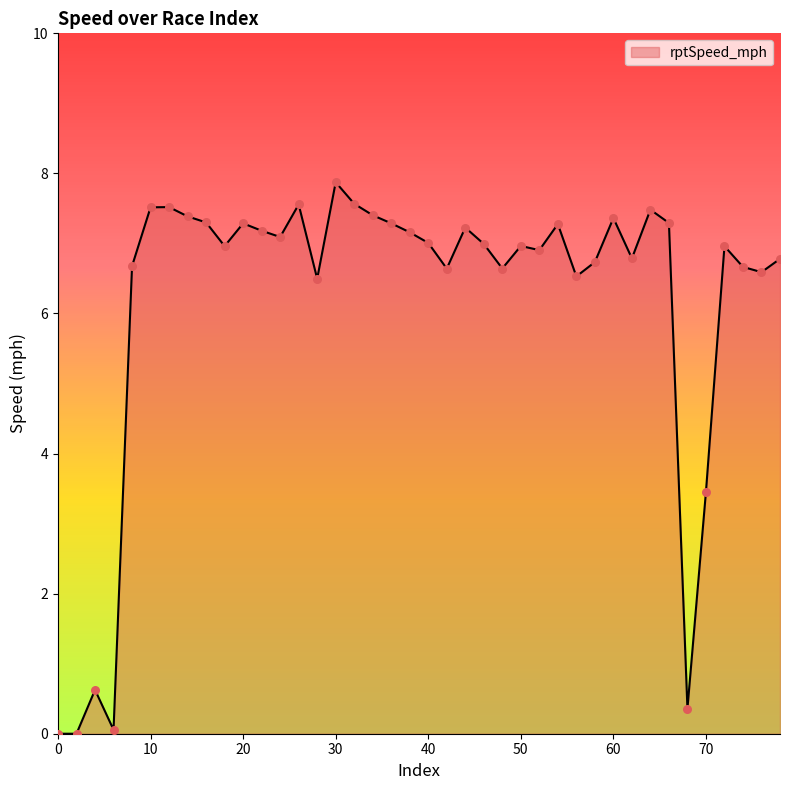

What is the maximum value shown in the chart?

7.9